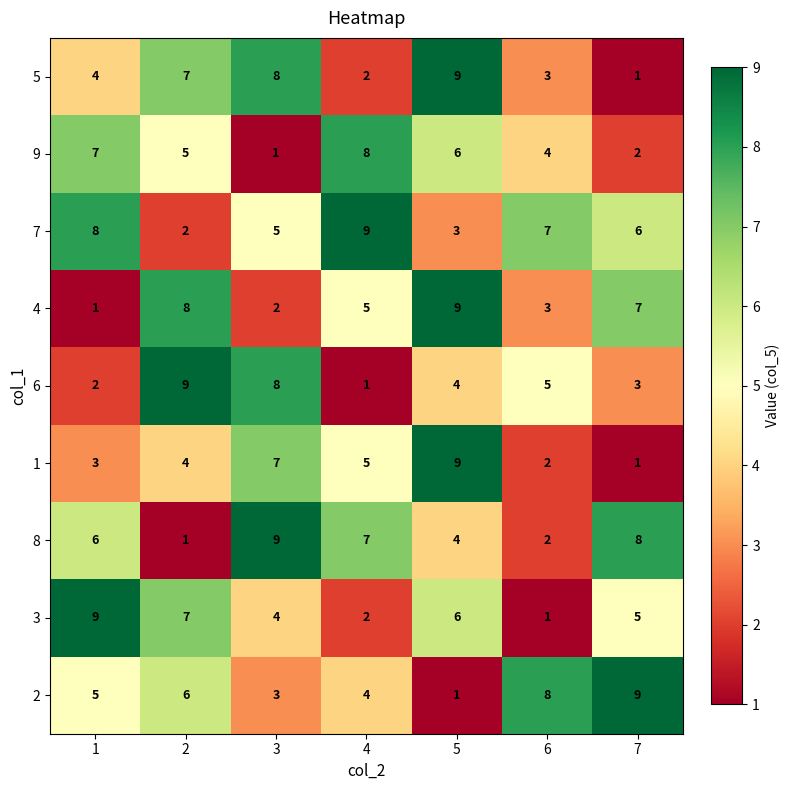

What is the maximum value shown in the chart?

9